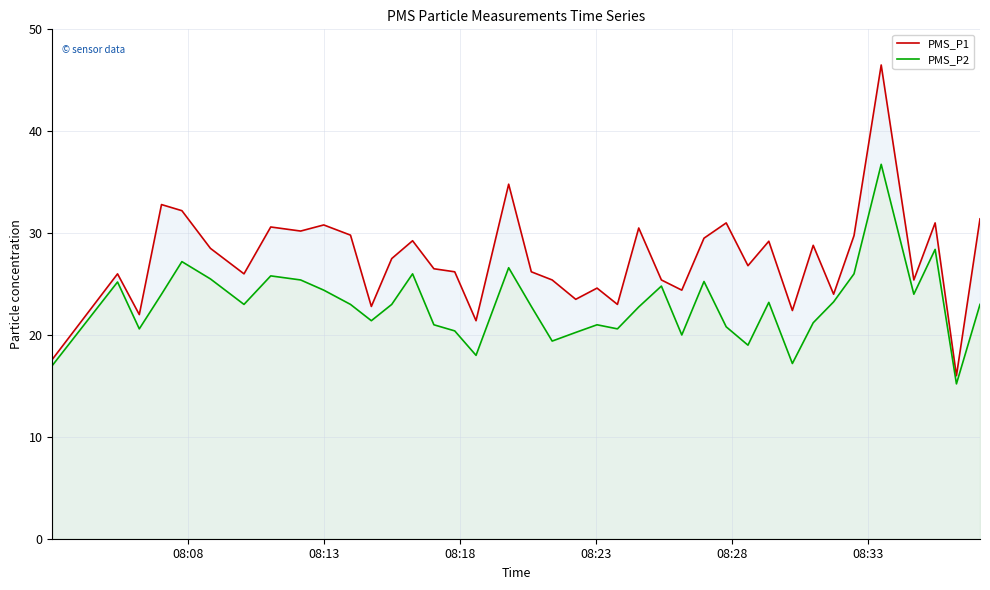

Which series has the largest total across all categories?

PMS_P1